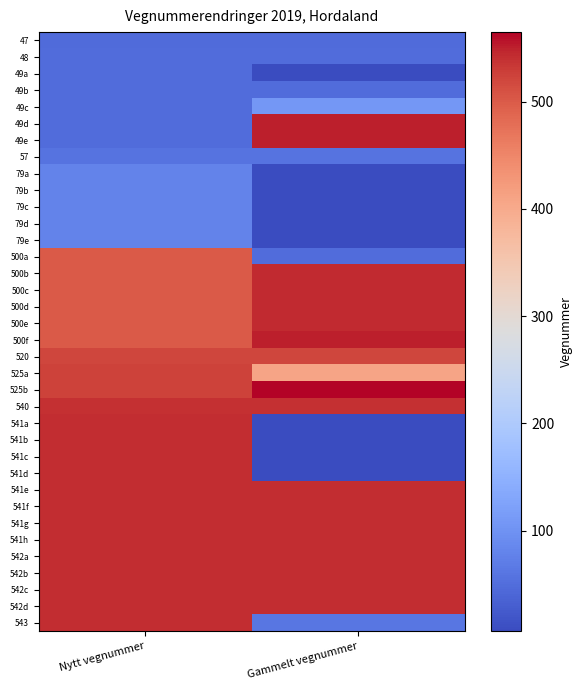

At which category is the sum across all series the highest?

Nytt vegnummer